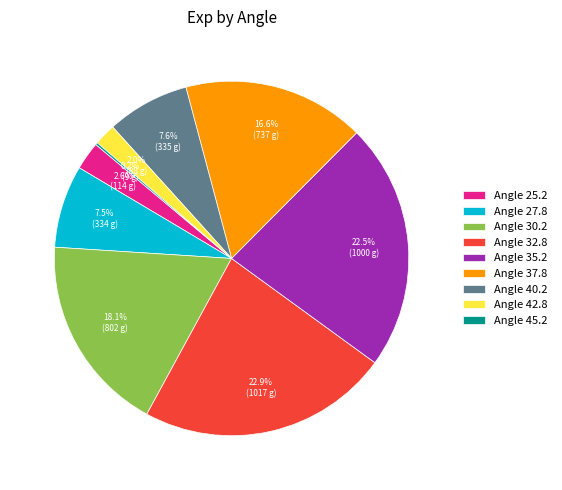

Do Angle 35.2 and Angle 27.8 together represent more than half of the pie?

No